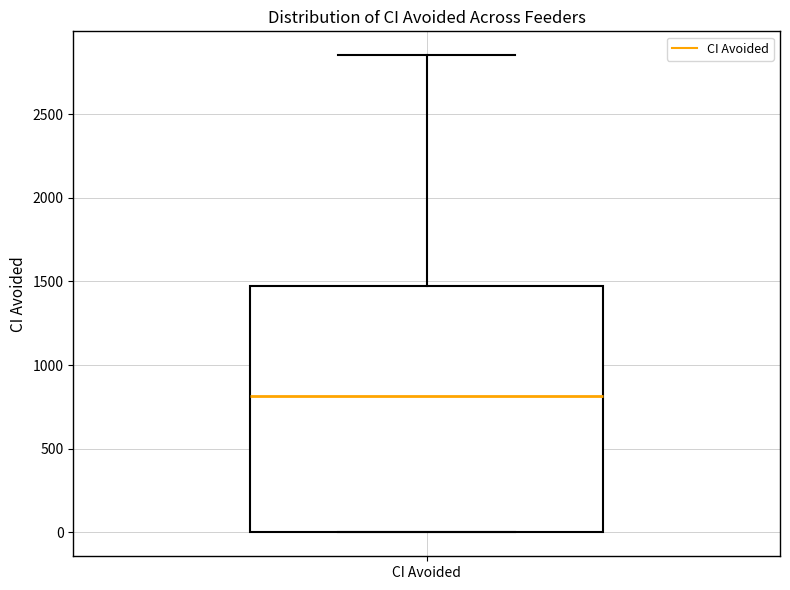

Transcribe this box plot: give where the median line is, the range the box spans, and where the two whiskers end, as read against the y-axis. The values are not printed on the chart, so give them approximately, as read against the axis.

median 800, box 0 to 1500, whiskers 0 to 2850